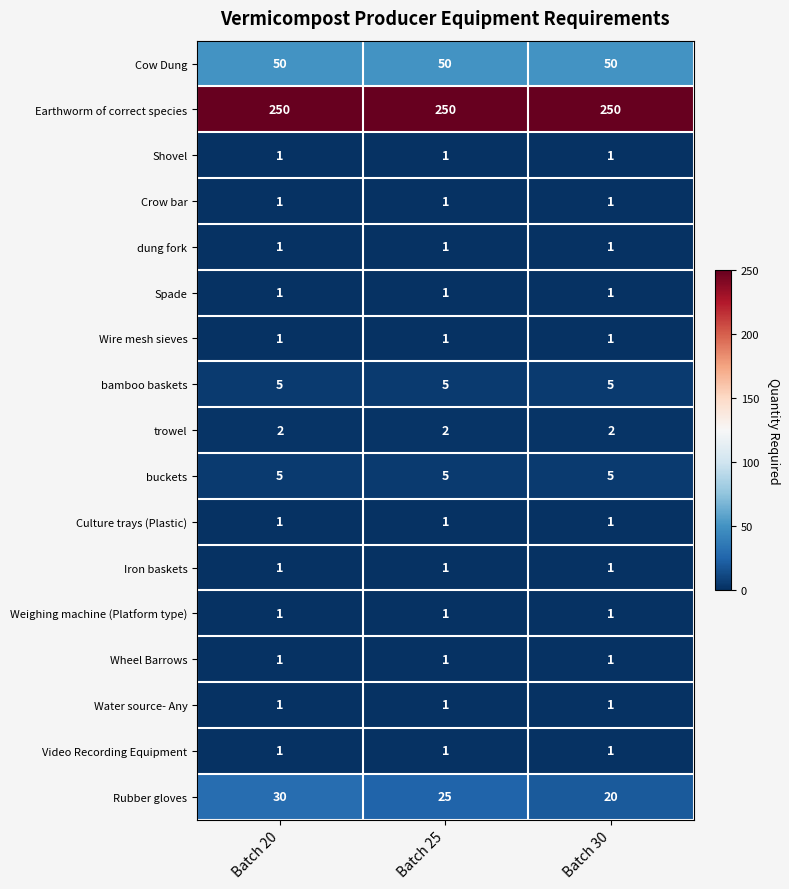

Is it true that Video Recording Equipment equals 1 at Batch 25?

True